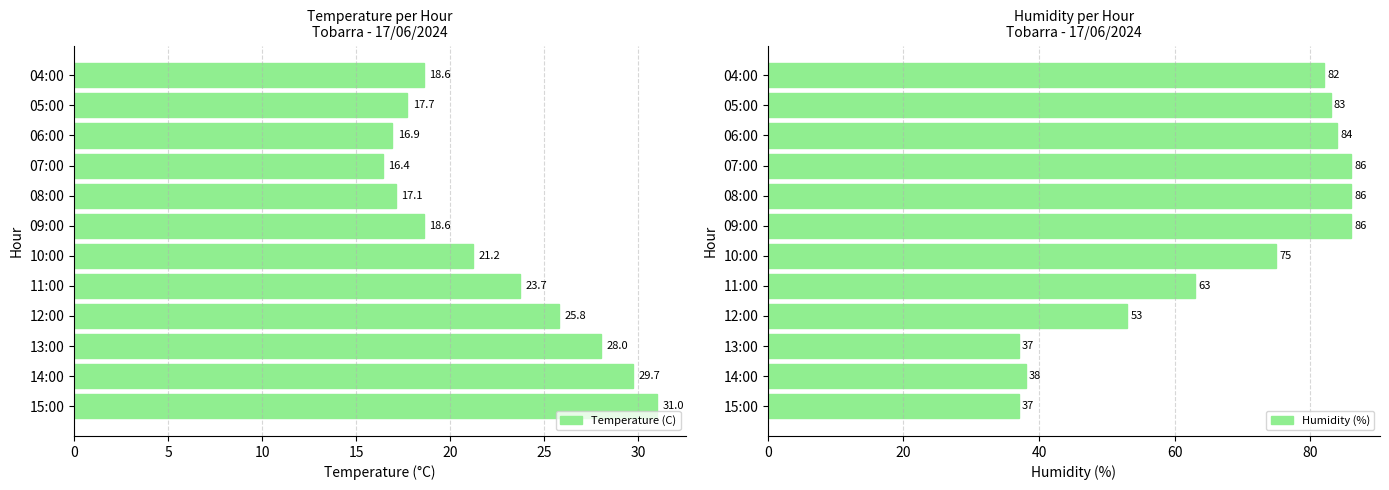

What is the difference between the second highest and minimum values in the Humidity (%) series?

49